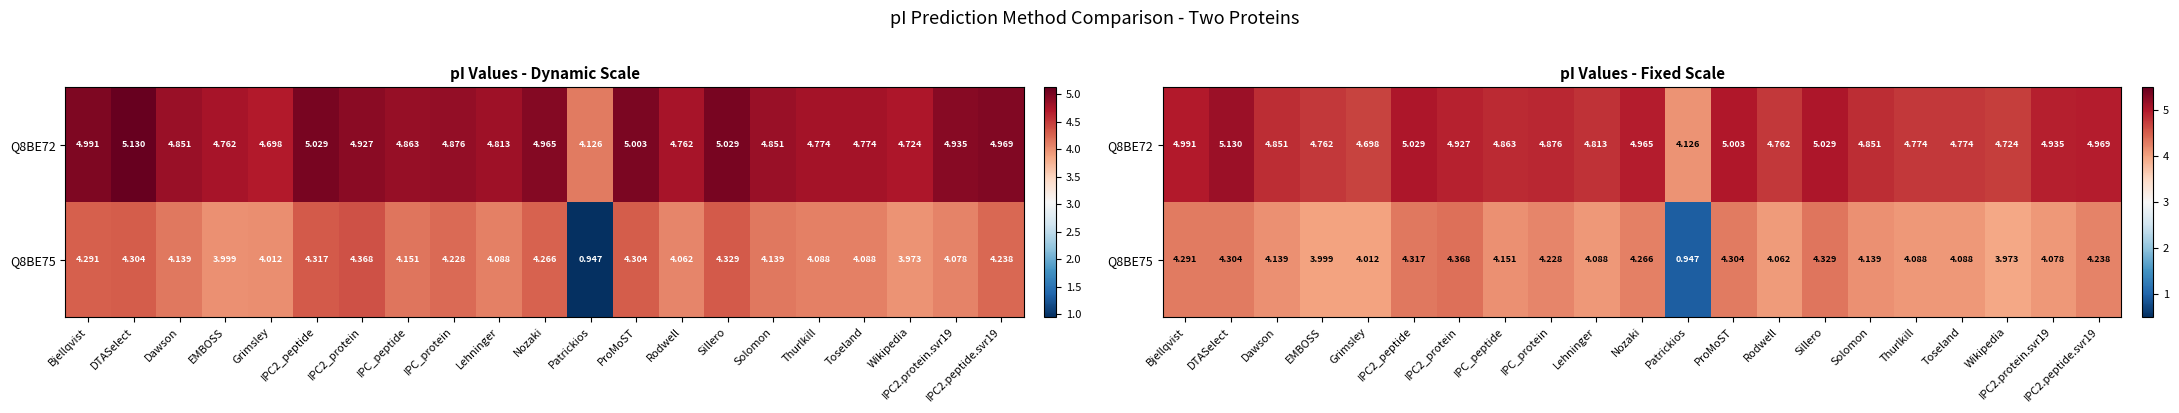

Which category has the lowest value across all series?

Patrickios